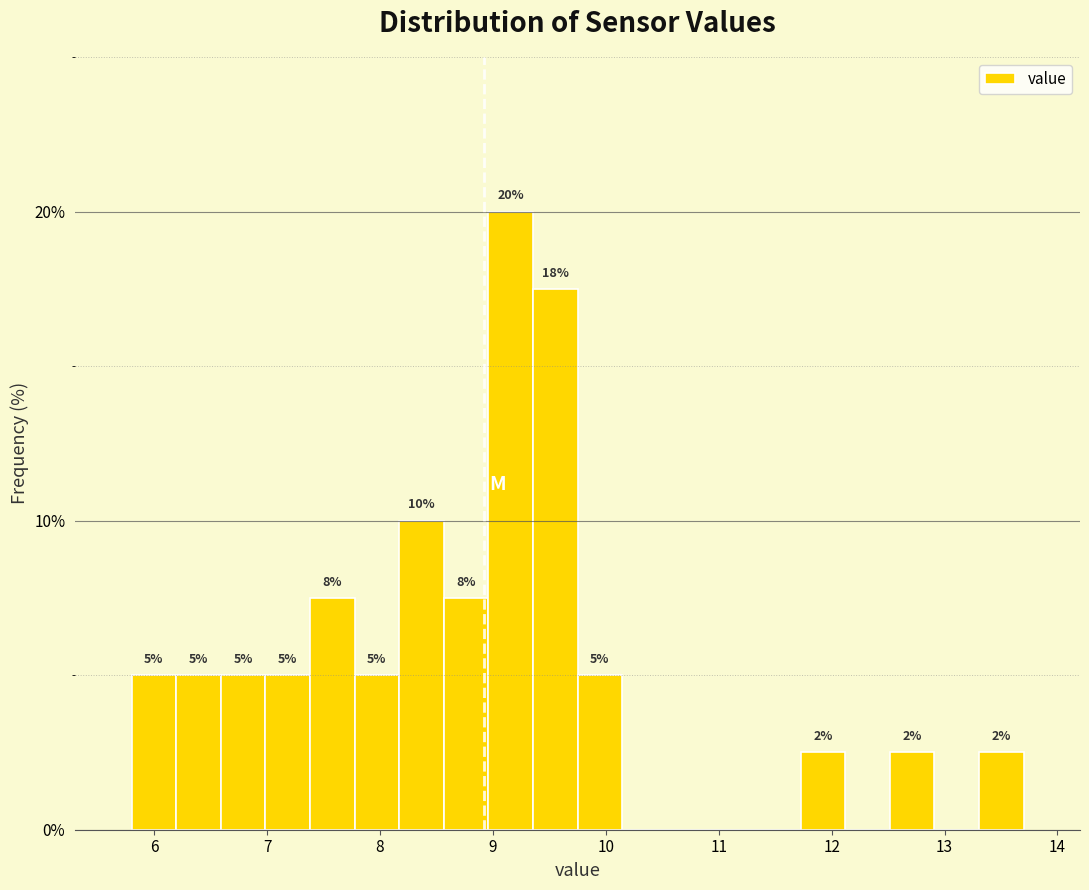

Around what value on the x-axis is the tallest bar? Give the approximate position of its centre, as read against the axis.

9.2